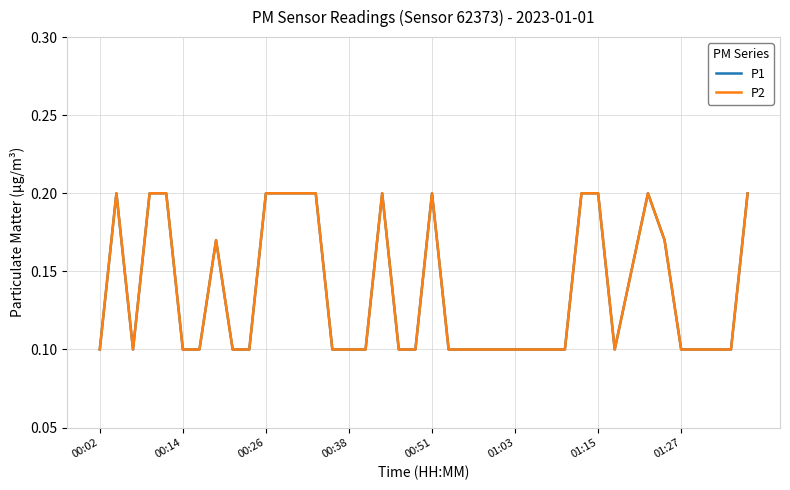

How many lines are shown in the chart?

2